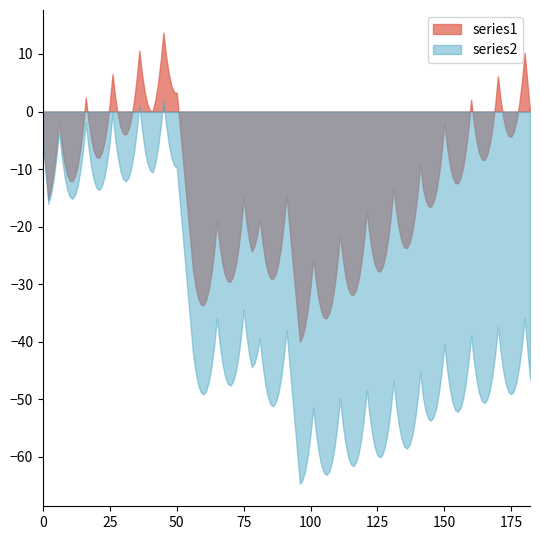

Rank the series by their average value, from highest to lowest.

series1, series2